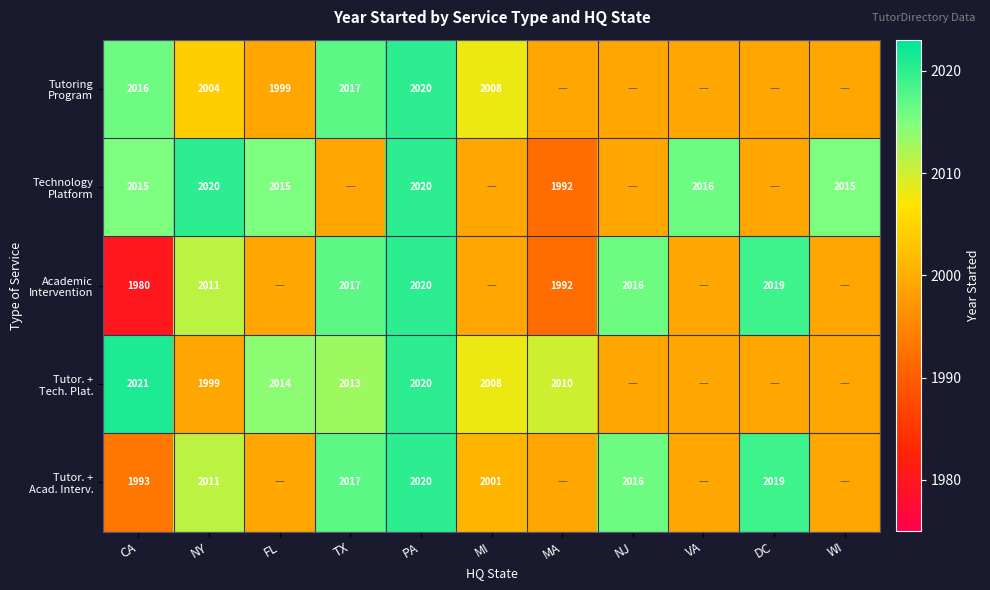

Rank the categories by Tutoring Program value from lowest to highest.

FL, MA, NJ, VA, DC, WI, NY, MI, CA, TX, PA